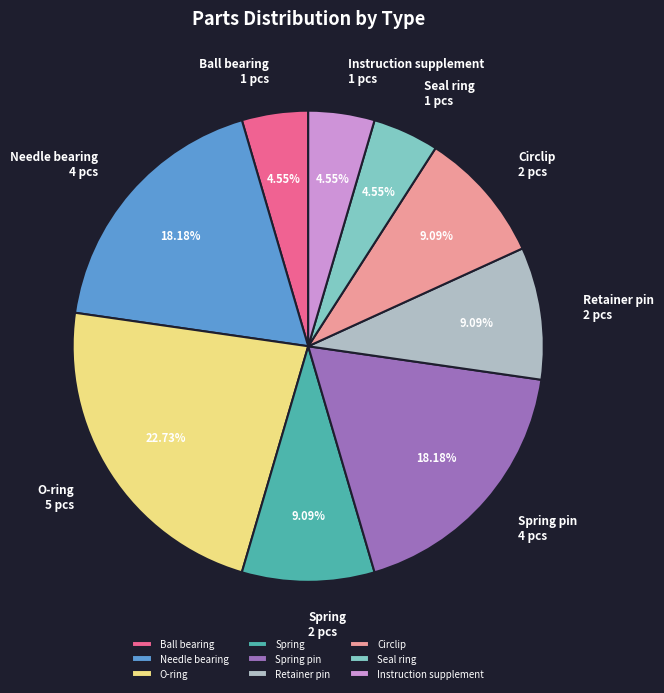

Which has a higher value, Needle bearing or O-ring?

O-ring